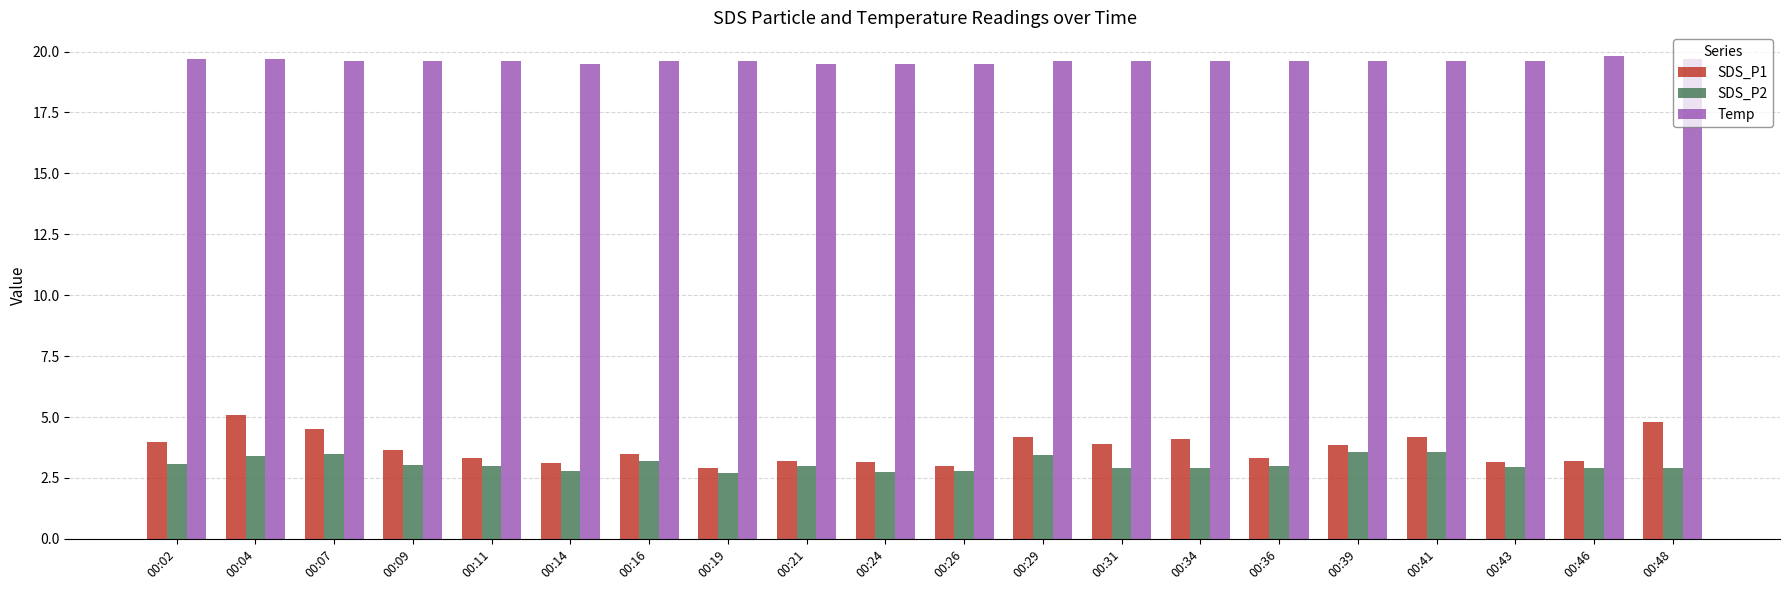

What is the value of the Temp bar at the 20th from the left?

19.7